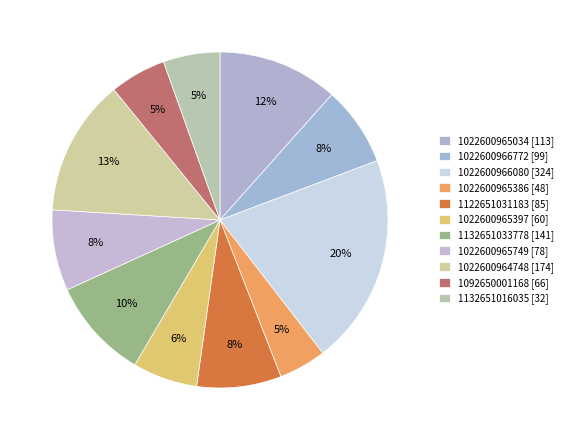

Is it true that 1092650001168 [66] is 5% of the pie?

True